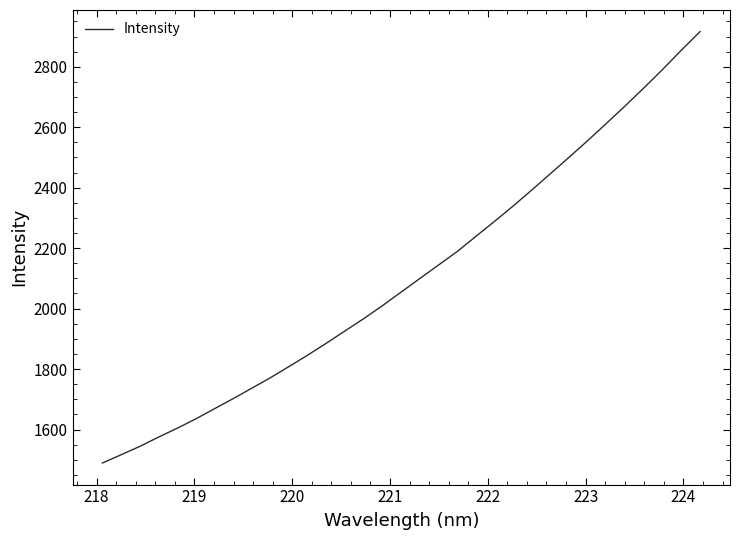

What is the difference between the maximum and minimum values?

1427.0